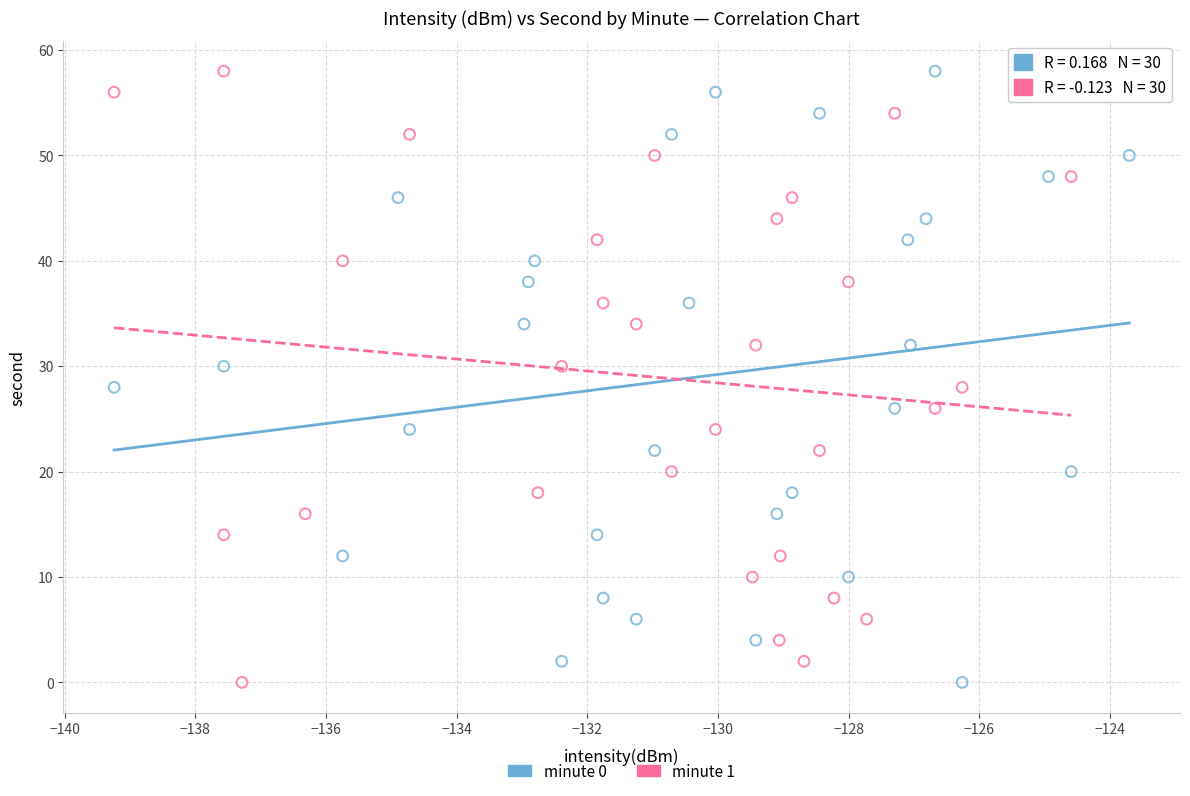

What are all the series names shown in the legend?

minute 0, minute 1